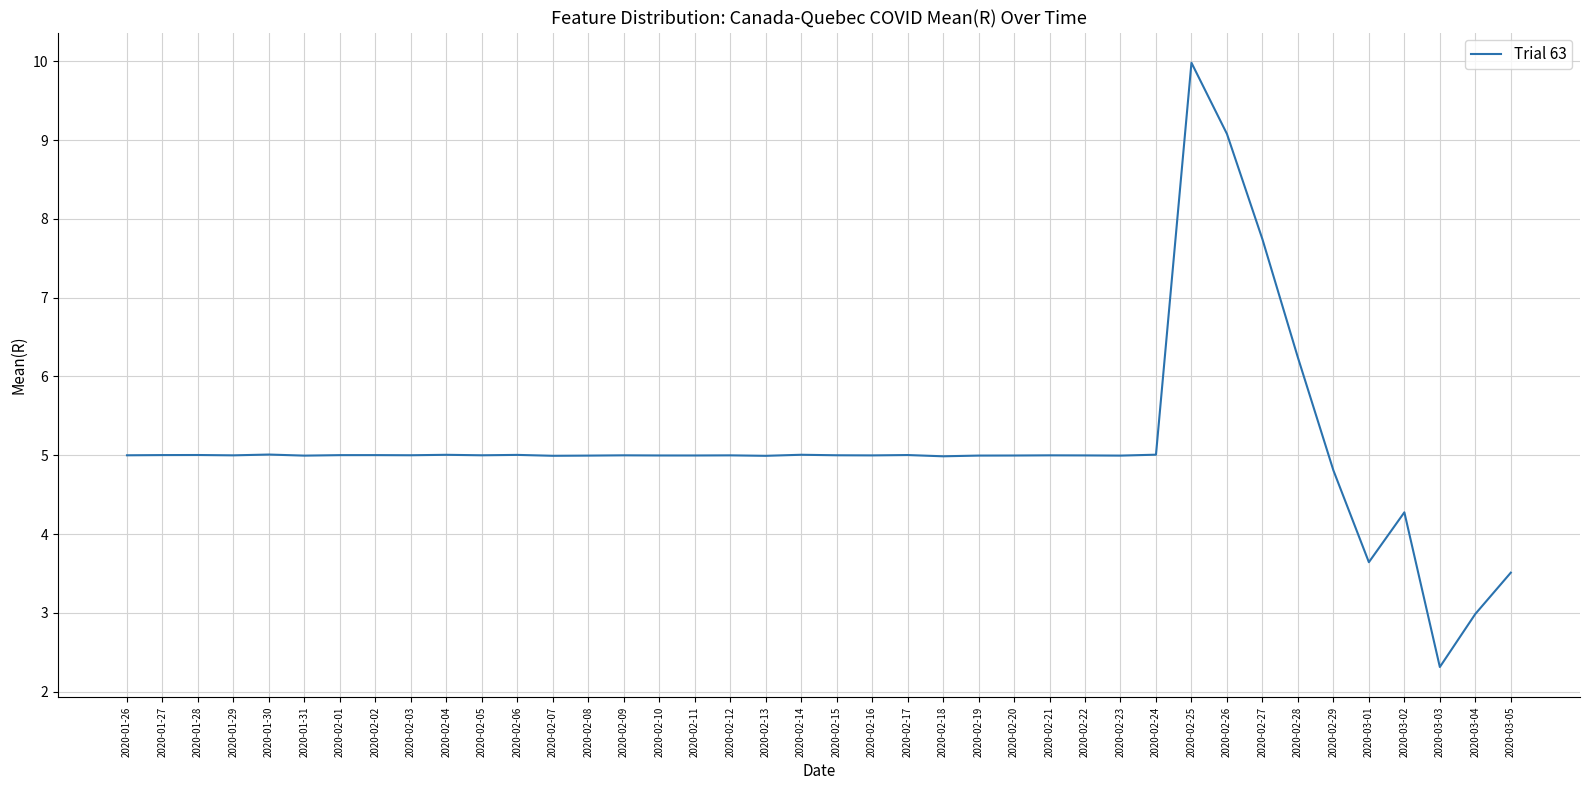

What position from the left is 2020-02-13?

19